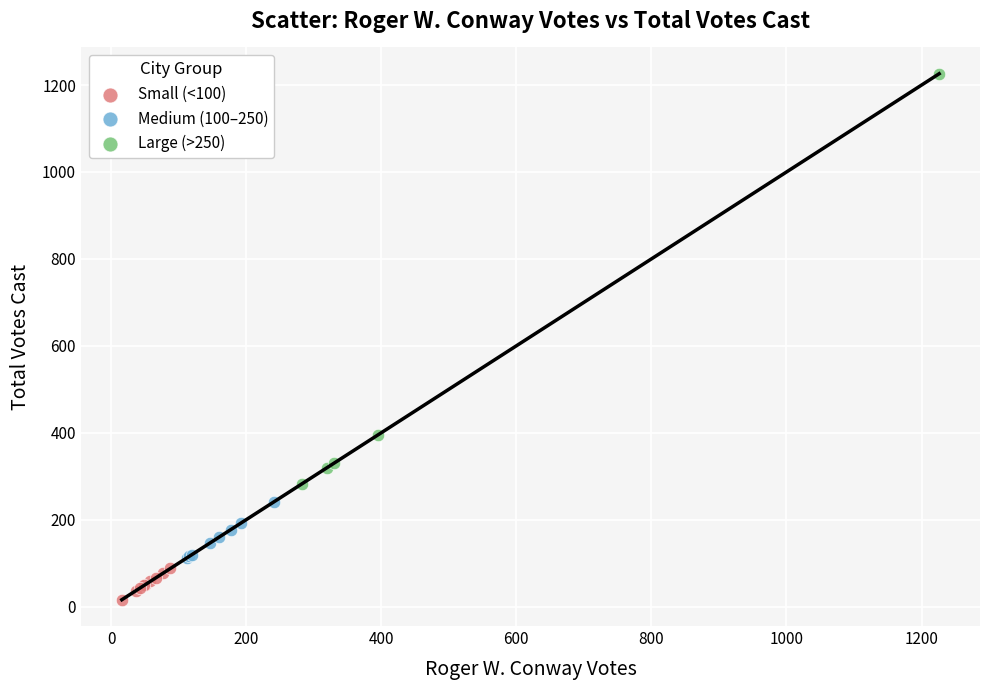

Which series has the largest Y range (max minus min)?

Large (>250)